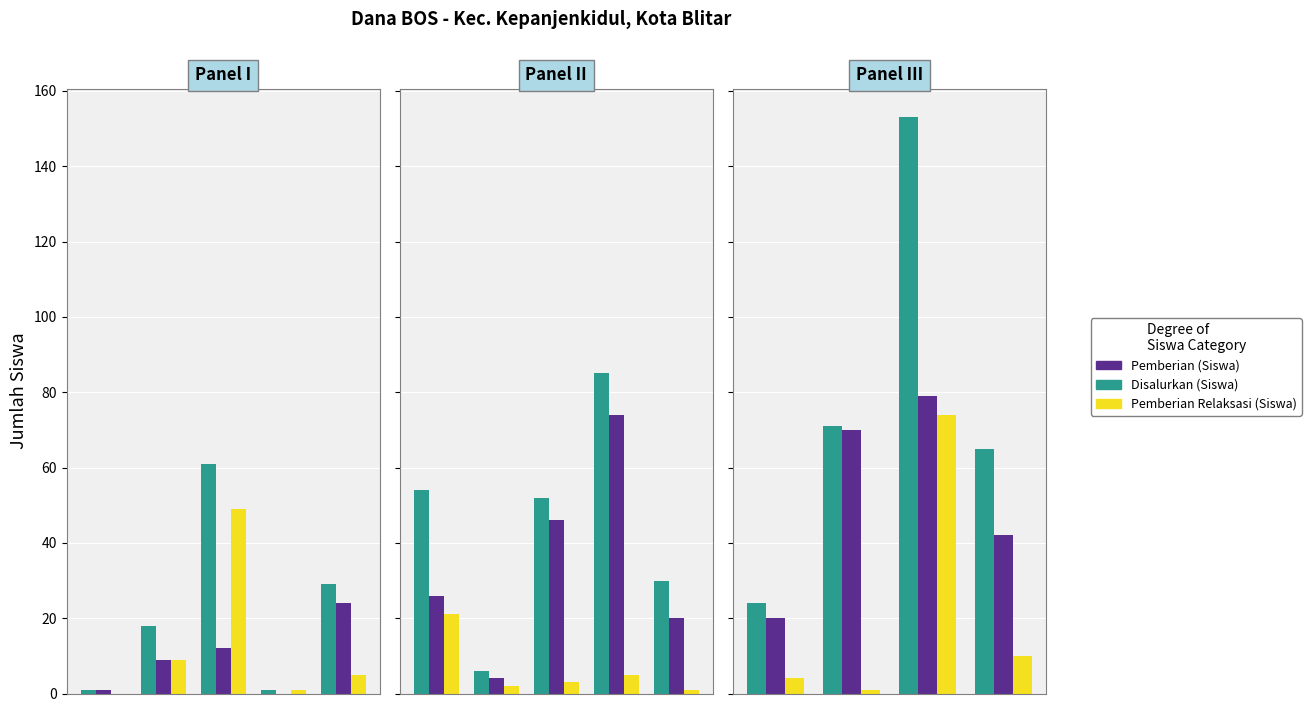

Is it true that Pemberian Relaksasi (Siswa) equals 3 at 0?

False